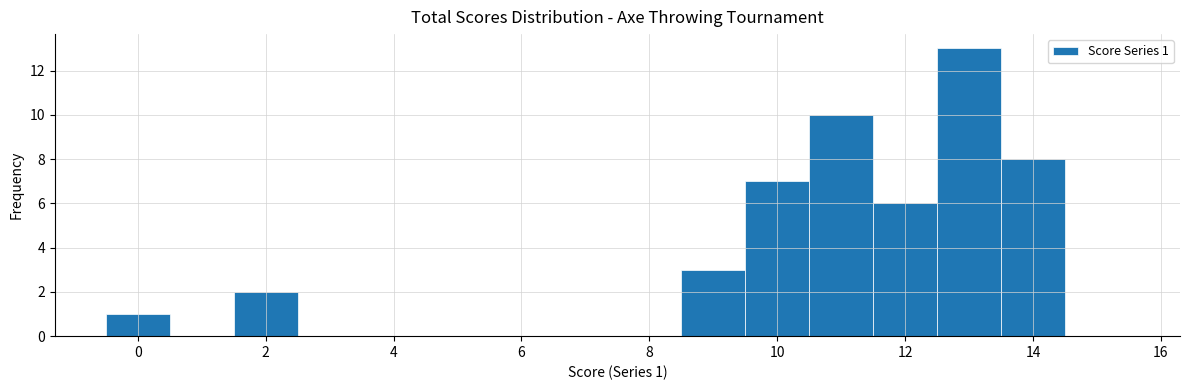

Over which range of the x-axis is the bar tallest?

12.5 to 13.5